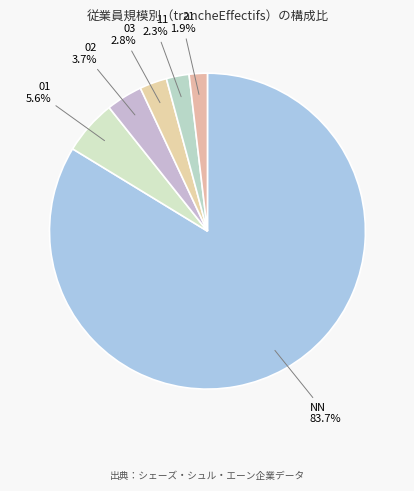

Is NN the majority of the pie?

Yes